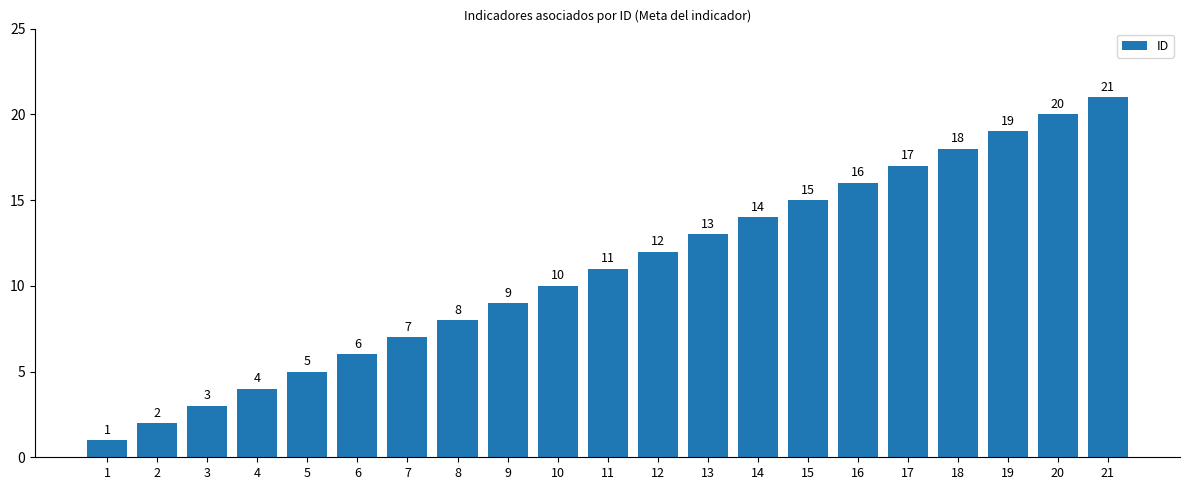

Rank the categories by value from lowest to highest.

1, 2, 3, 4, 5, 6, 7, 8, 9, 10, 11, 12, 13, 14, 15, 16, 17, 18, 19, 20, 21